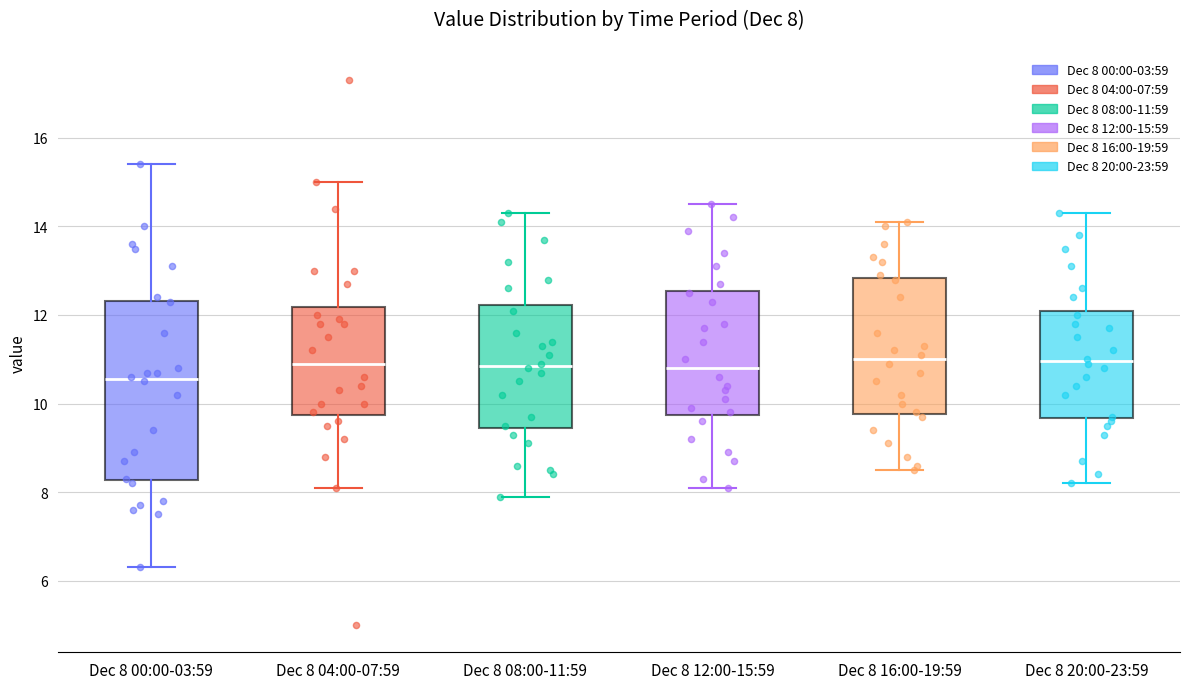

Comparing the boxes themselves (not the whiskers), which one is the tallest?

Dec 8 00:00-03:59